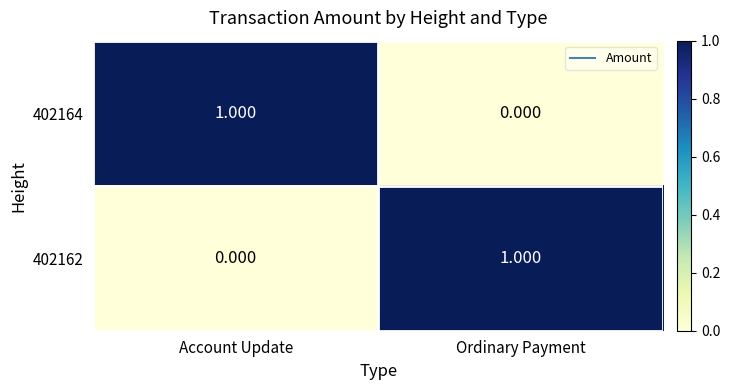

How many distinct data groups are displayed?

2